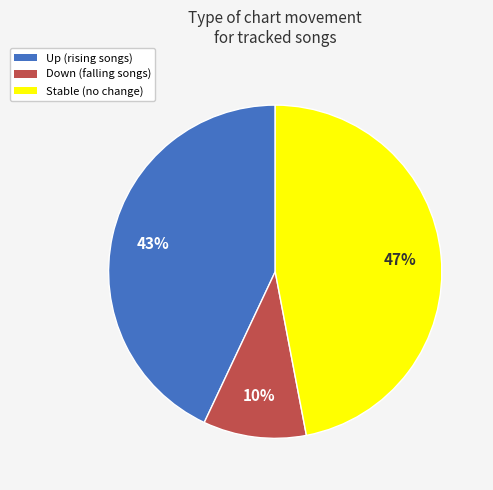

Is there a majority slice in this chart?

No